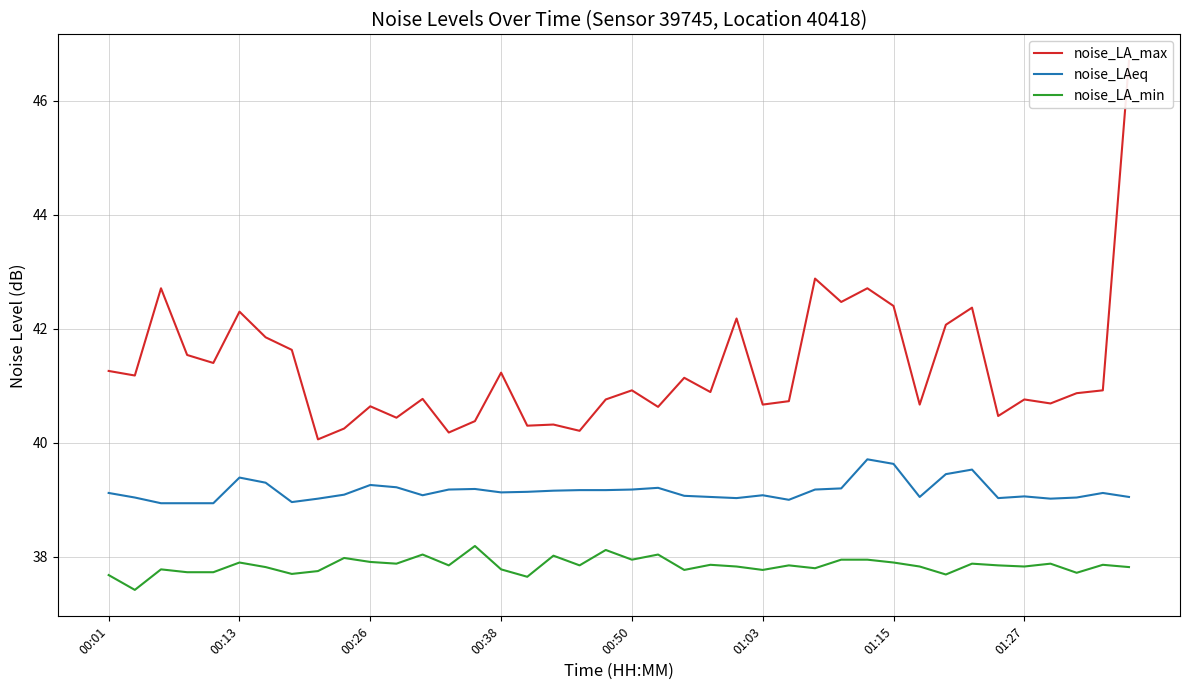

Is it true that noise_LAeq equals 69.1 at 01:15?

False